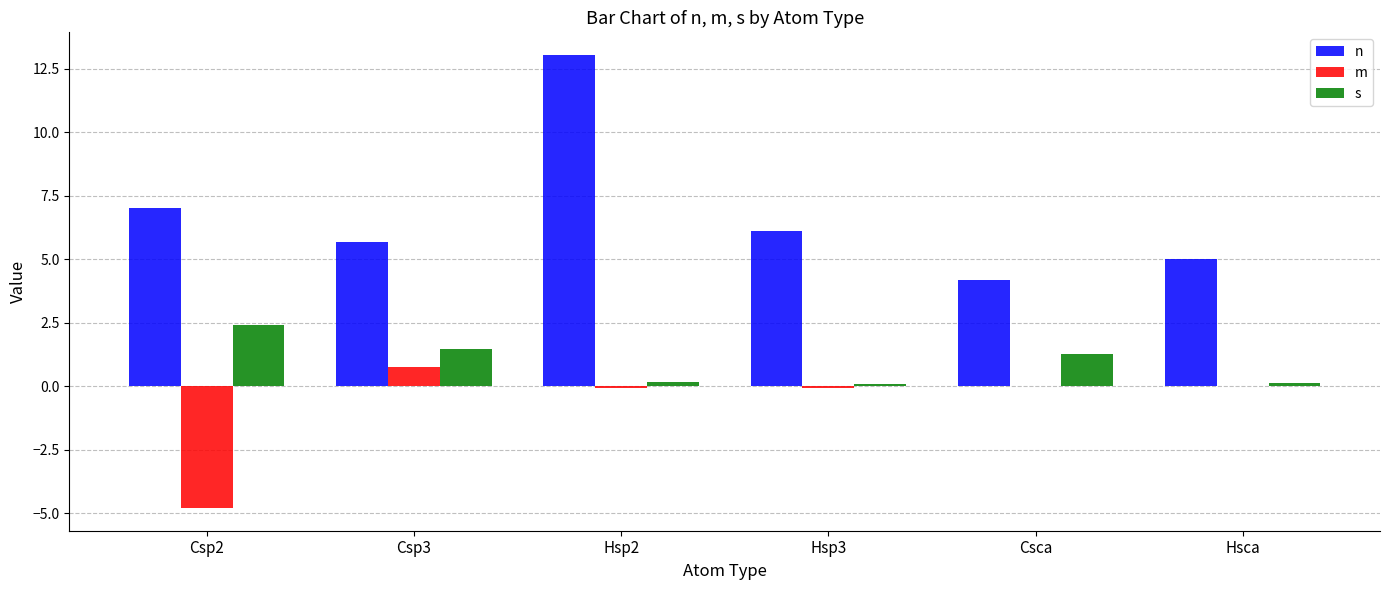

How many categories are shown in the chart?

6